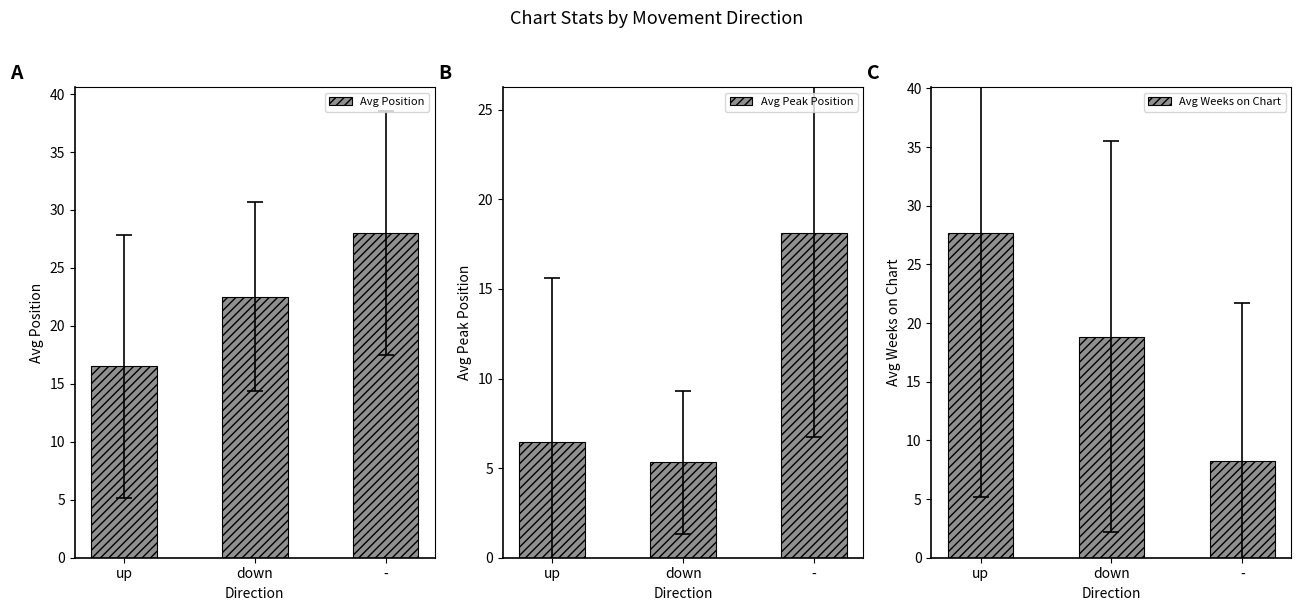

Which category has the lowest value in the Avg Peak Position series?

down